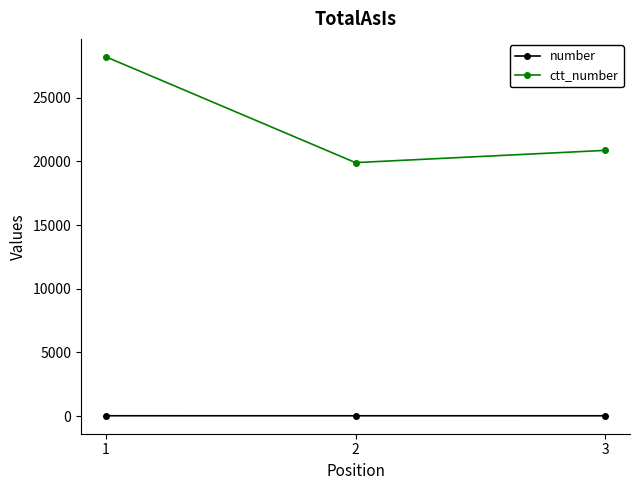

What is the value of the ctt_number point at the 3rd from the left?

20859